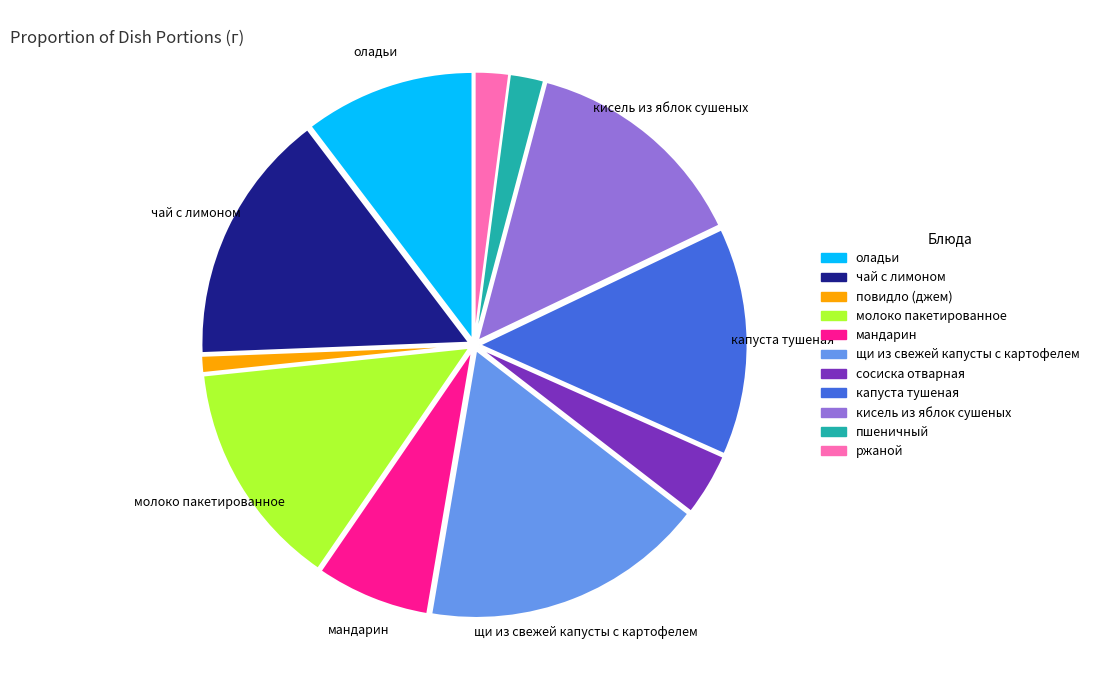

Between повидло (джем) and щи из свежей капусты с картофелем, which is larger?

щи из свежей капусты с картофелем